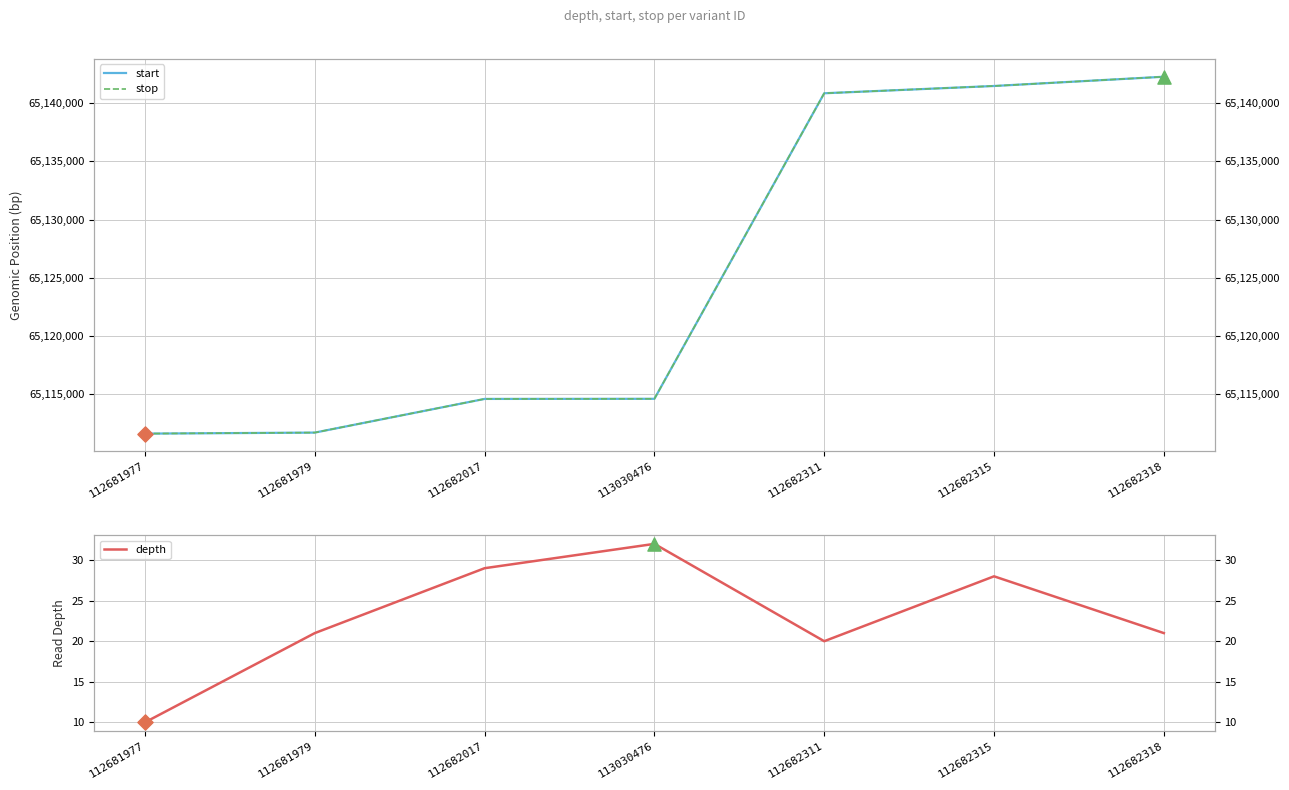

Which series contains the highest Y value?

stop